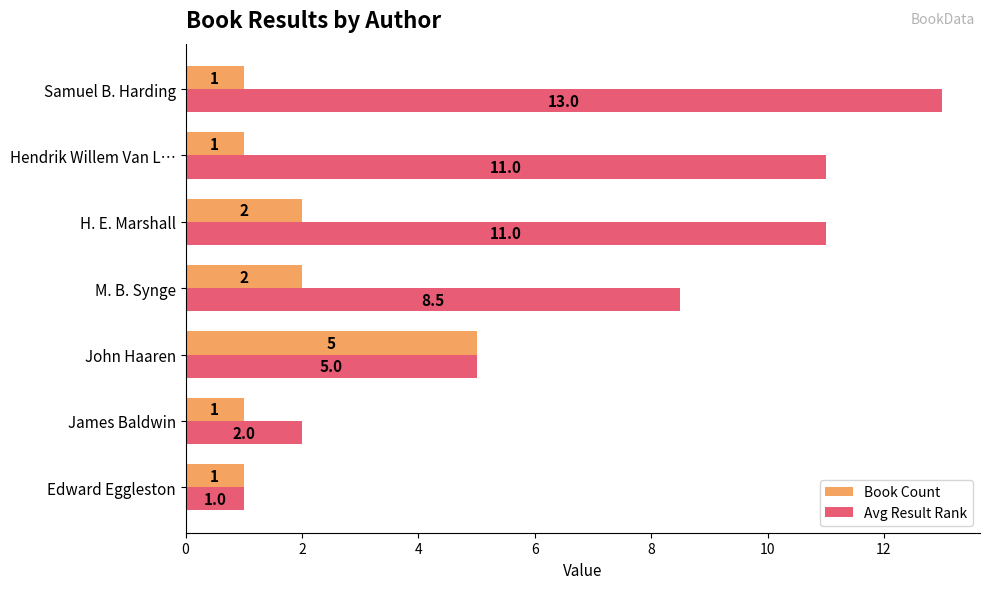

Rank the series by their average value, from highest to lowest.

Avg Result Rank, Book Count